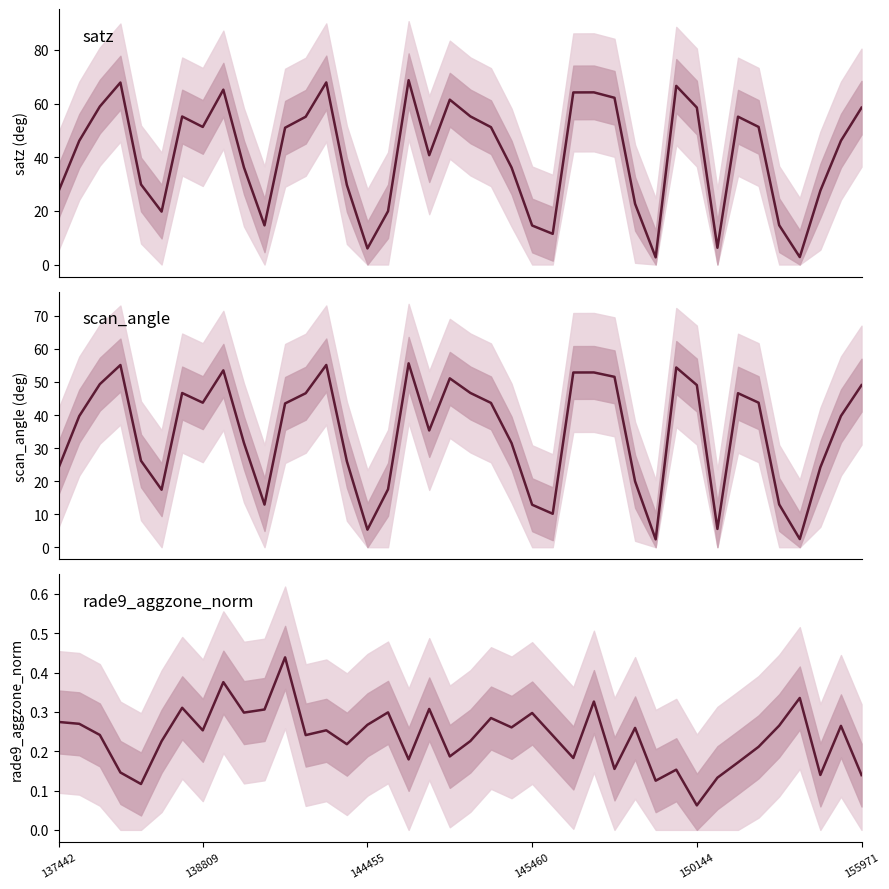

True or false: rade9_aggzone_norm and scan_angle intersect in this chart.

False